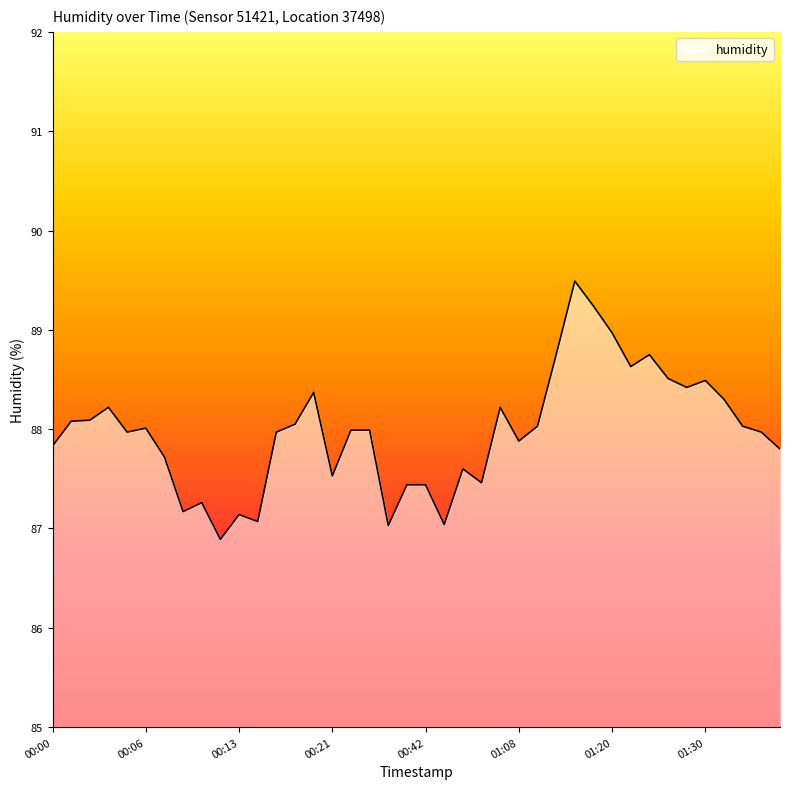

What is the difference between the maximum and minimum values?

2.6